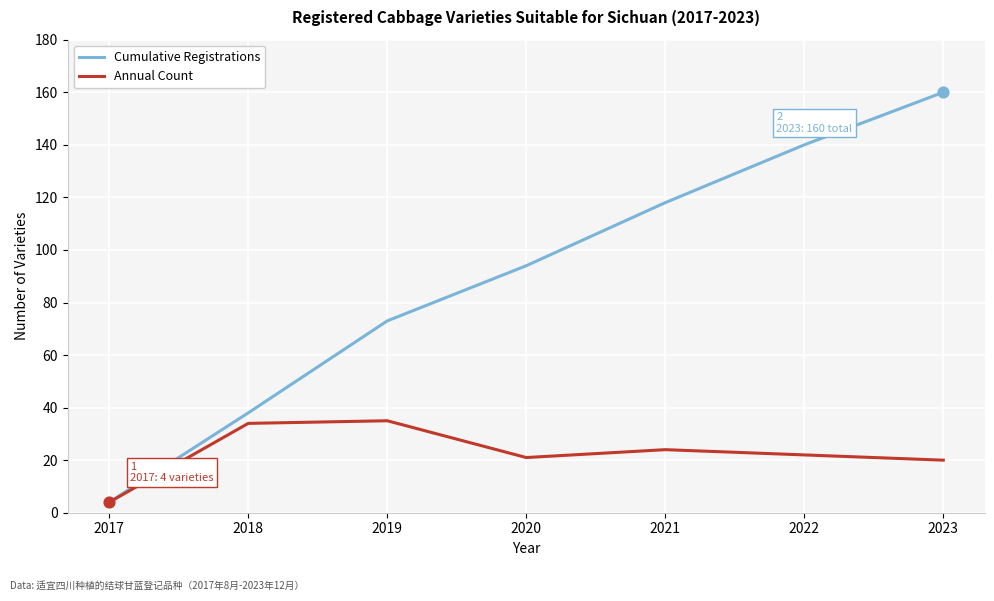

At which category is the sum across all series the highest?

2023